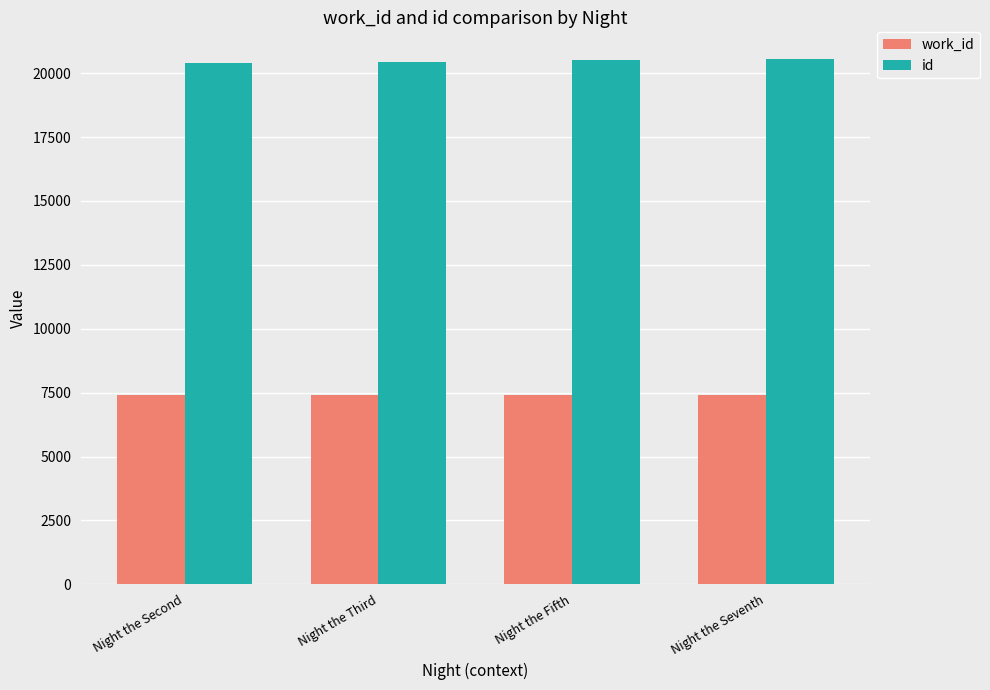

What is the total value across all series at Night the Seventh?

27982